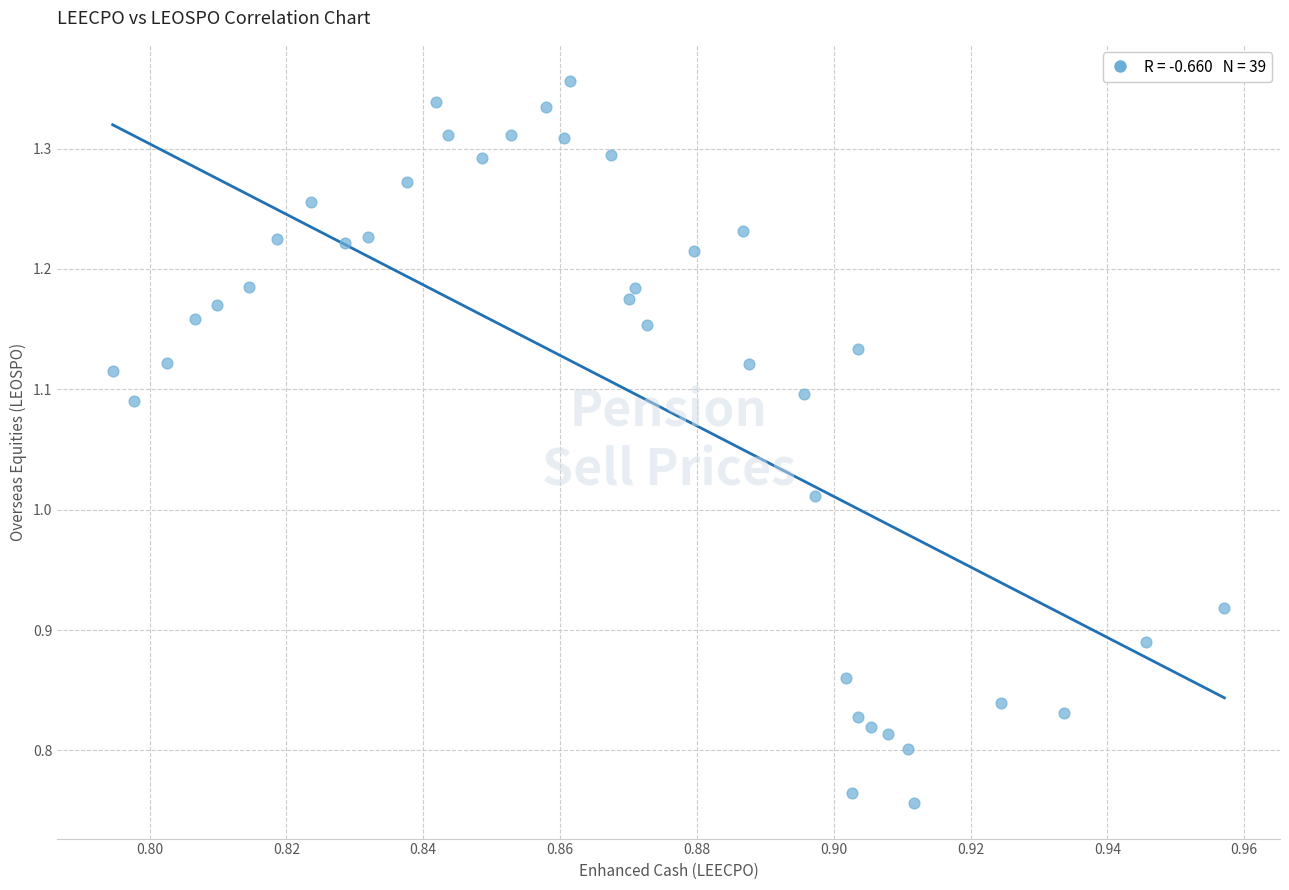

What is the range of Y values (max minus min)?

0.6